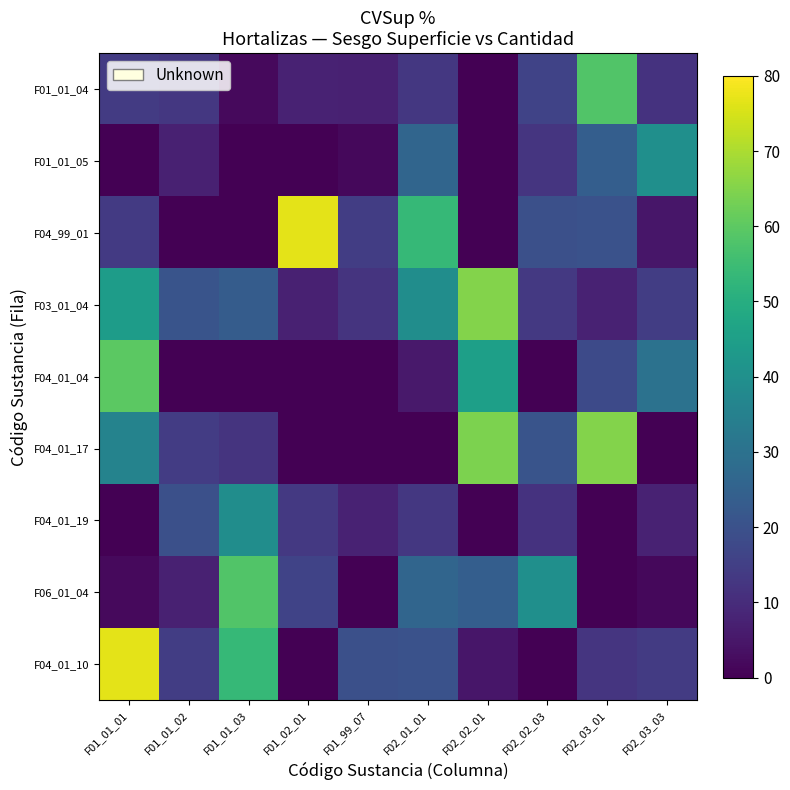

Which category has the highest value across all series?

F01_02_01